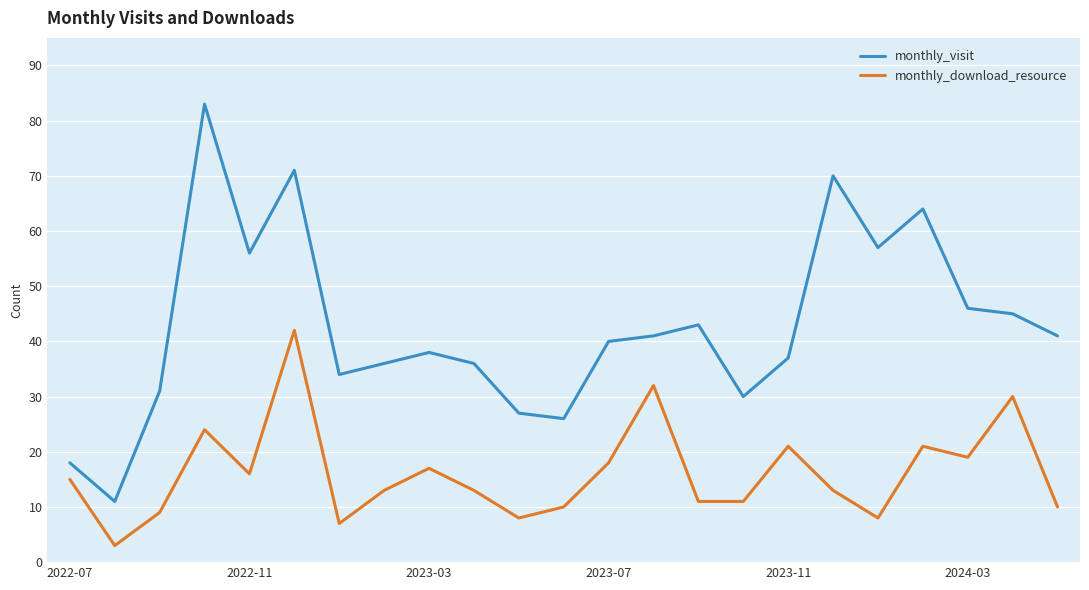

True or false: monthly_visit and monthly_download_resource cross at least once.

False